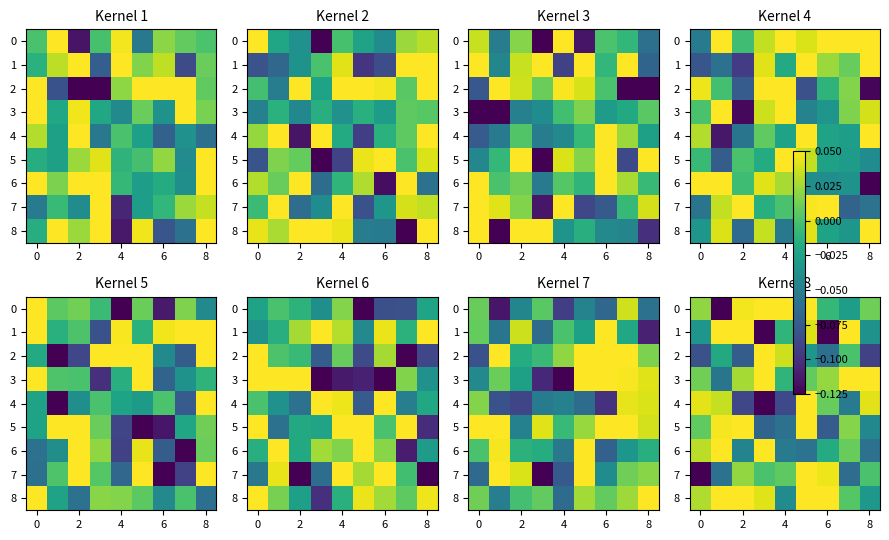

At how many categories does at least one series exceed 0?

9